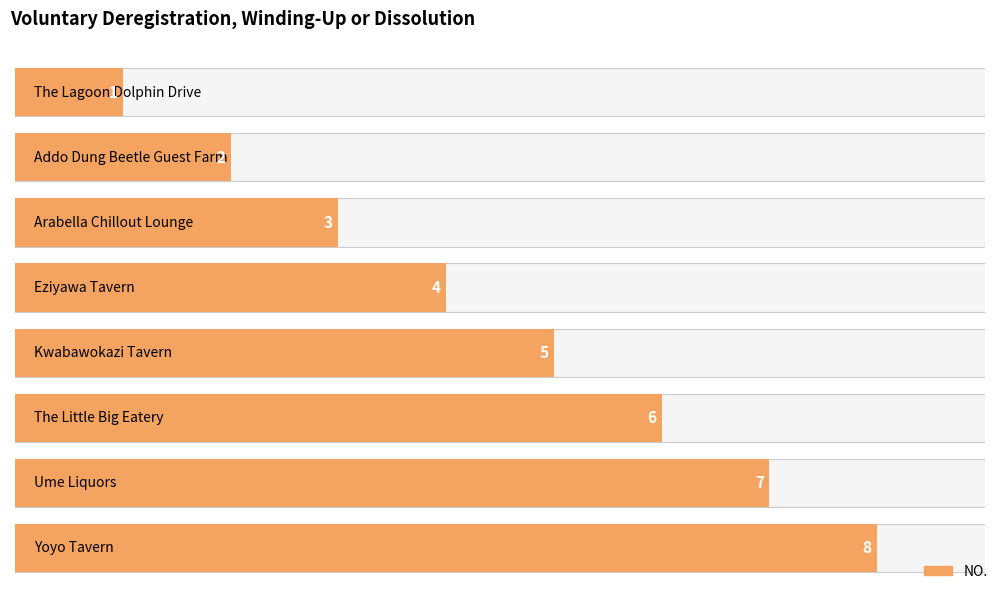

At which category does the chart reach its minimum across all series?

The Lagoon Dolphin Drive